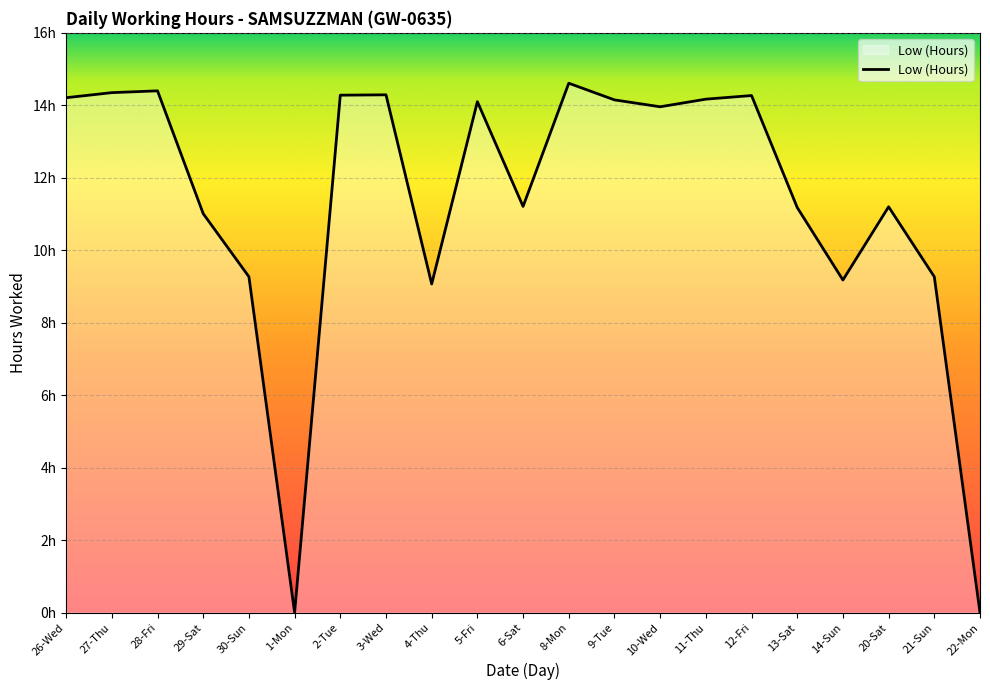

What is the change in value from 29-Sat to 22-Mon?

-11.0